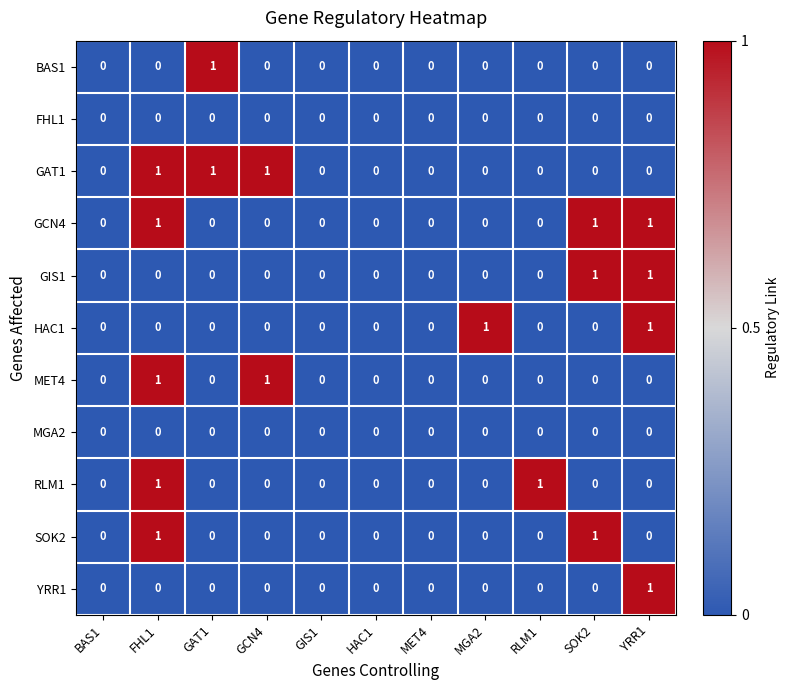

True or false: HAC1 has a value of 0 at BAS1.

True